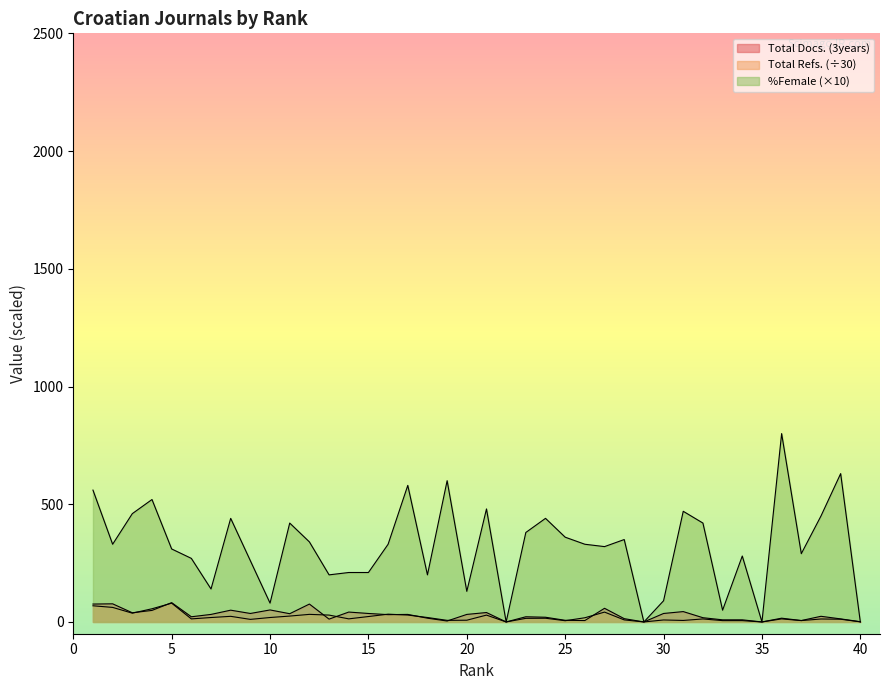

List the series in order of their peak value, lowest first.

Total Refs., Total Docs. (3years), %Female